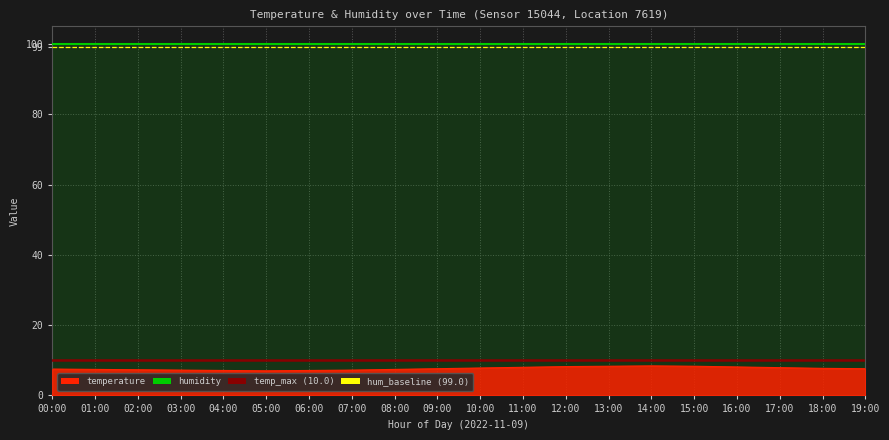

What is the label of the 6th point from the right?

14:00